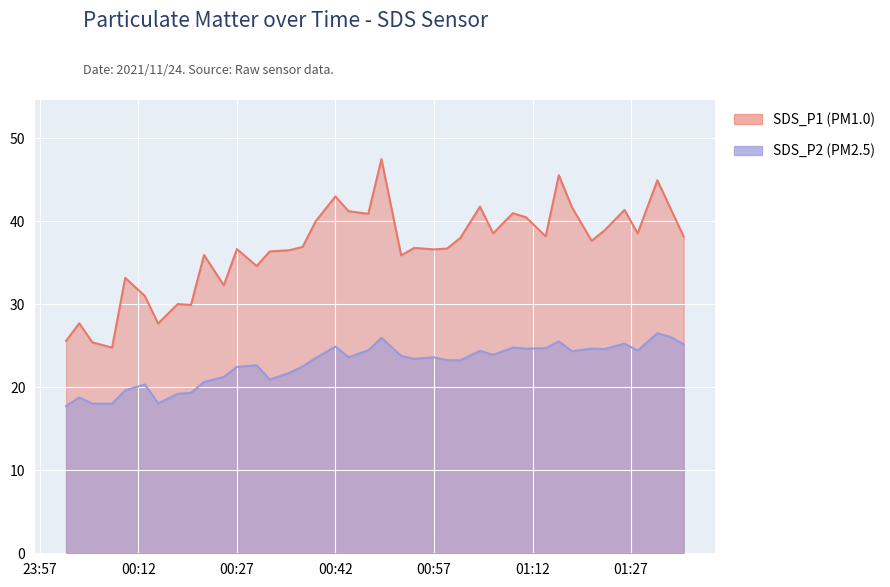

True or false: SDS_P2 and SDS_P1 intersect in this chart.

False